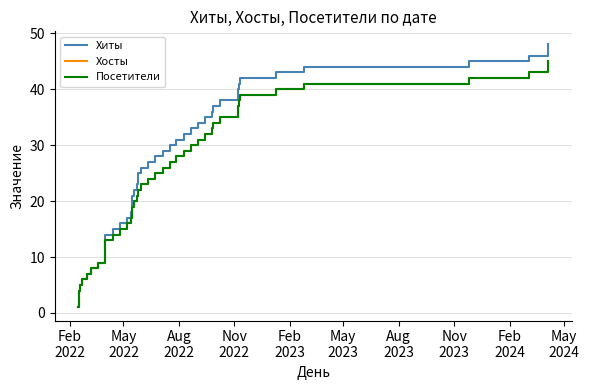

True or false: Хосты has more than 0 points higher than both neighbors.

False